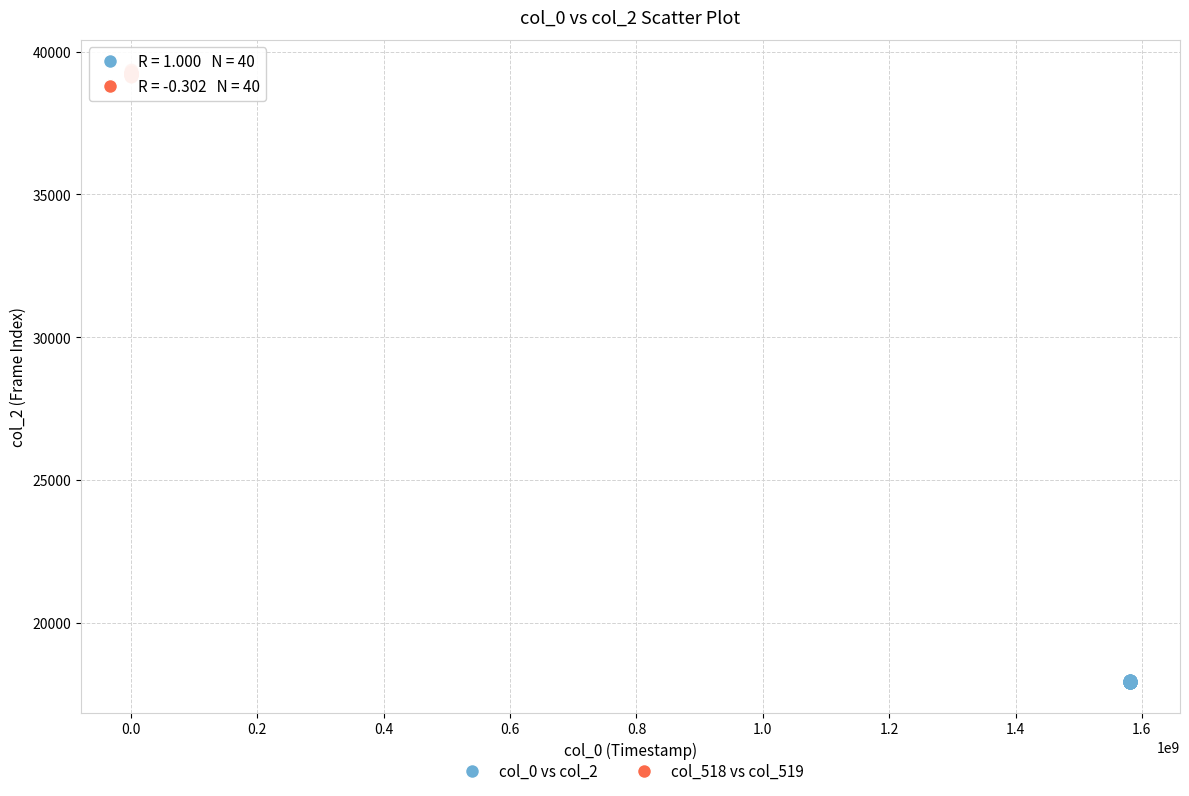

Which series reaches the maximum Y coordinate?

col_518 vs col_519